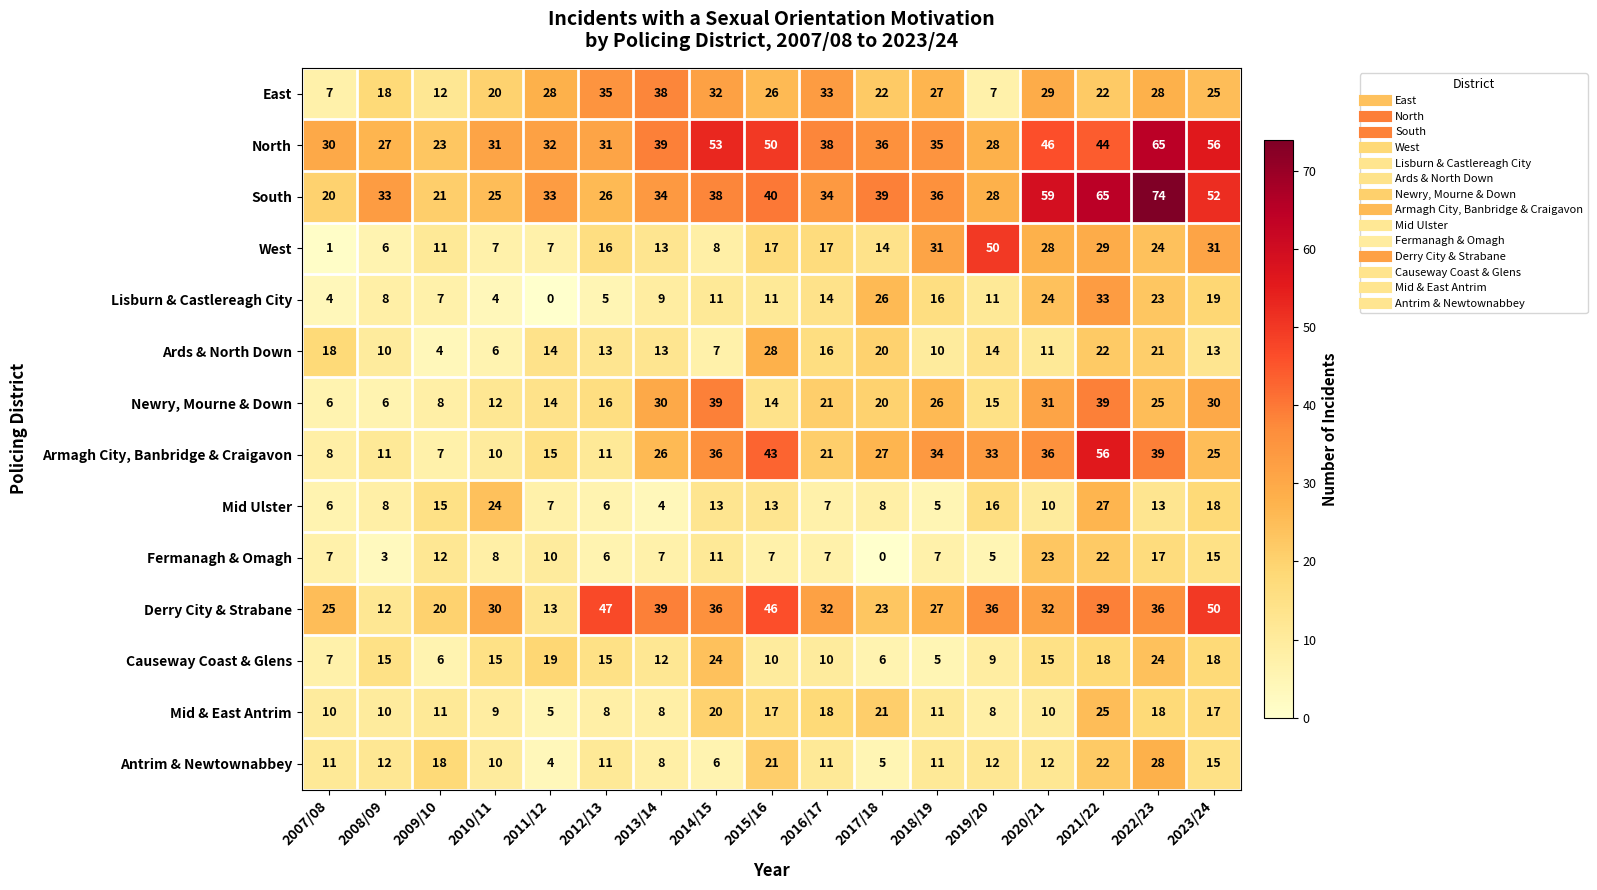

At how many categories does at least one series exceed 5?

17